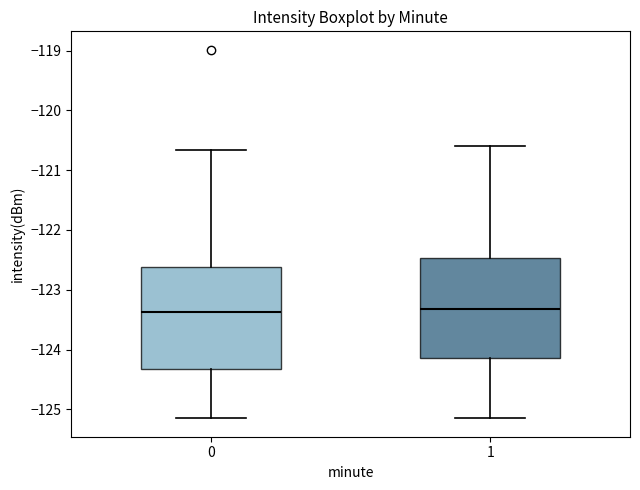

Where does the lower whisker of the box at x = 0 end on the y-axis? The values are not printed on the chart, so give them approximately, as read against the axis.

-125.2